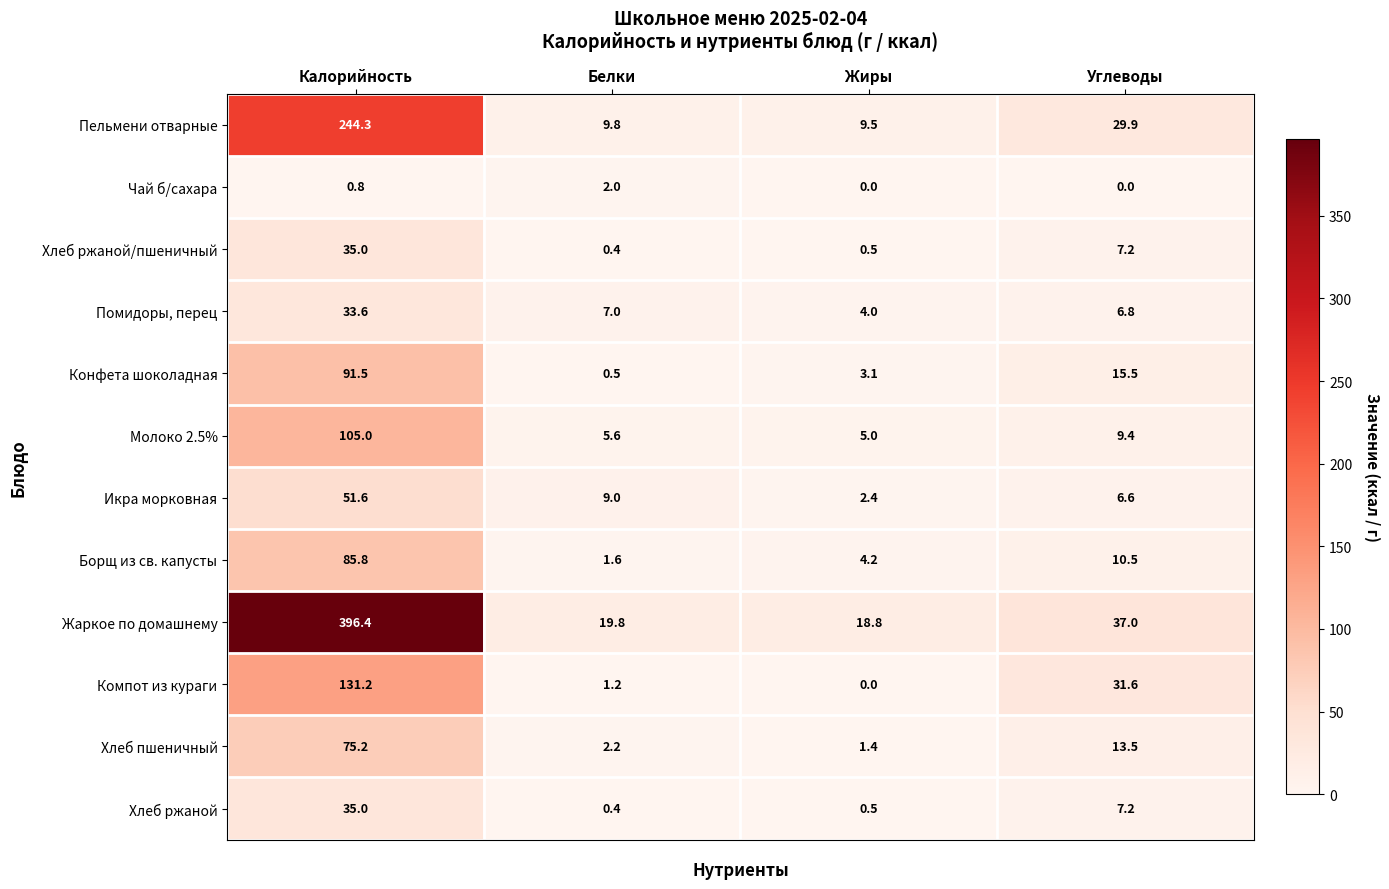

What is the sum of all Хлеб ржаной values?

43.1